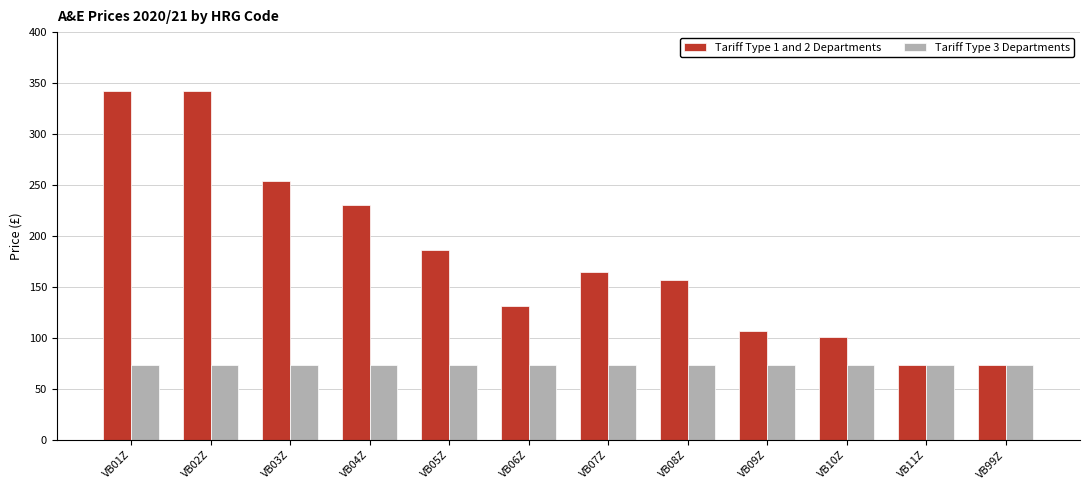

Reading left to right, what are all the values shown in this chart?

Tariff Type 1 and 2 Departments: VB01Z=342	VB02Z=342	VB03Z=254	VB04Z=230	VB05Z=186	VB06Z=131	VB07Z=165	VB08Z=157	VB09Z=107	VB10Z=101	VB11Z=74	VB99Z=74
Tariff Type 3 Departments: VB01Z=74	VB02Z=74	VB03Z=74	VB04Z=74	VB05Z=74	VB06Z=74	VB07Z=74	VB08Z=74	VB09Z=74	VB10Z=74	VB11Z=74	VB99Z=74